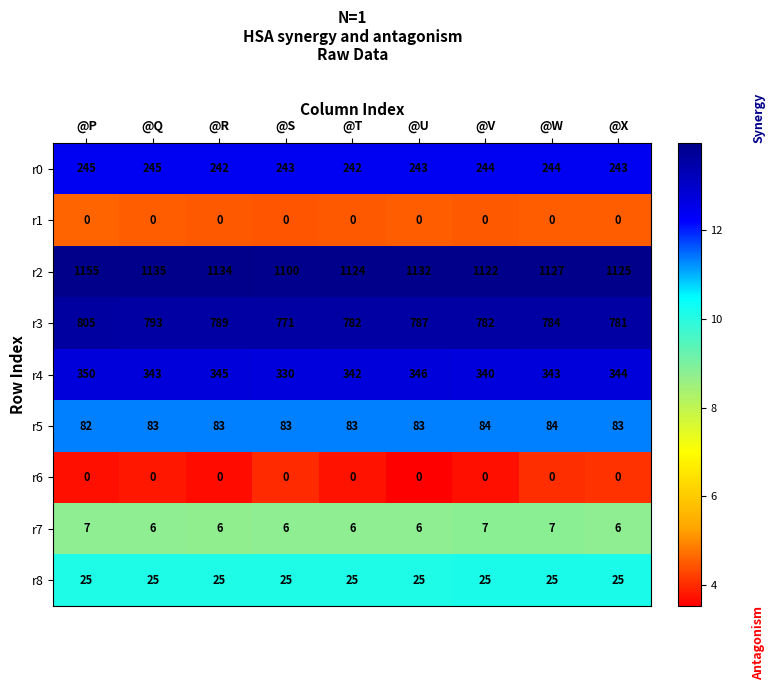

Which series has the widest spread of values?

r2